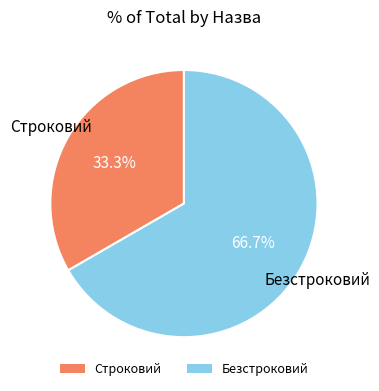

How many slices are in this pie chart?

2